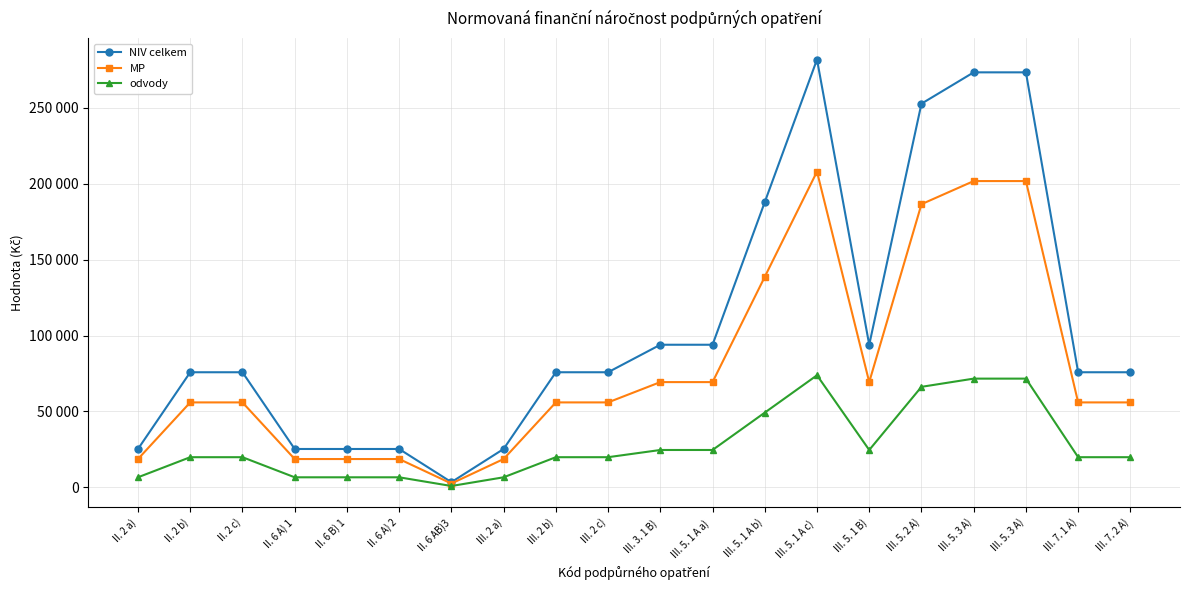

What are all the series names shown in the legend?

NIV celkem, MP, odvody